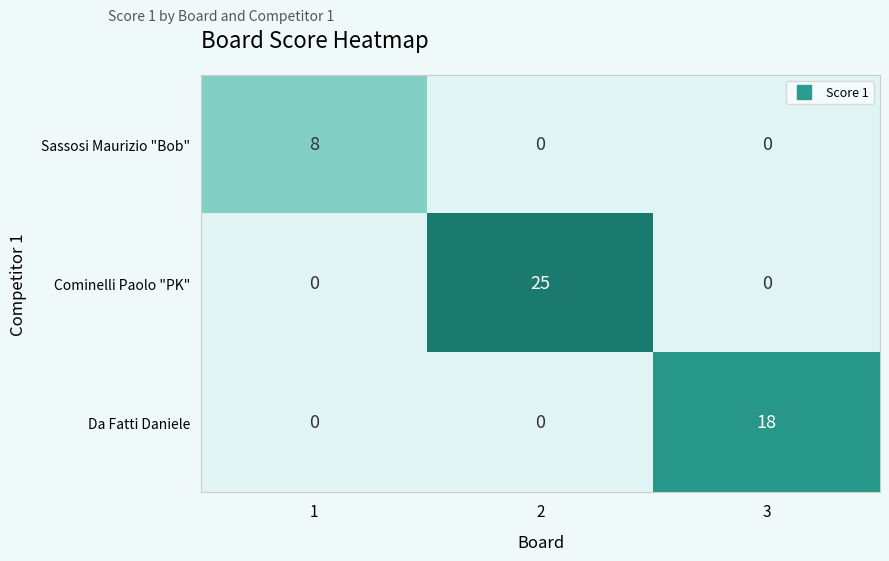

Reading left to right, extract all data points from this chart.

Sassosi Maurizio "Bob": 1=8	2=0	3=0
Cominelli Paolo "PK": 1=0	2=25	3=0
Da Fatti Daniele: 1=0	2=0	3=18